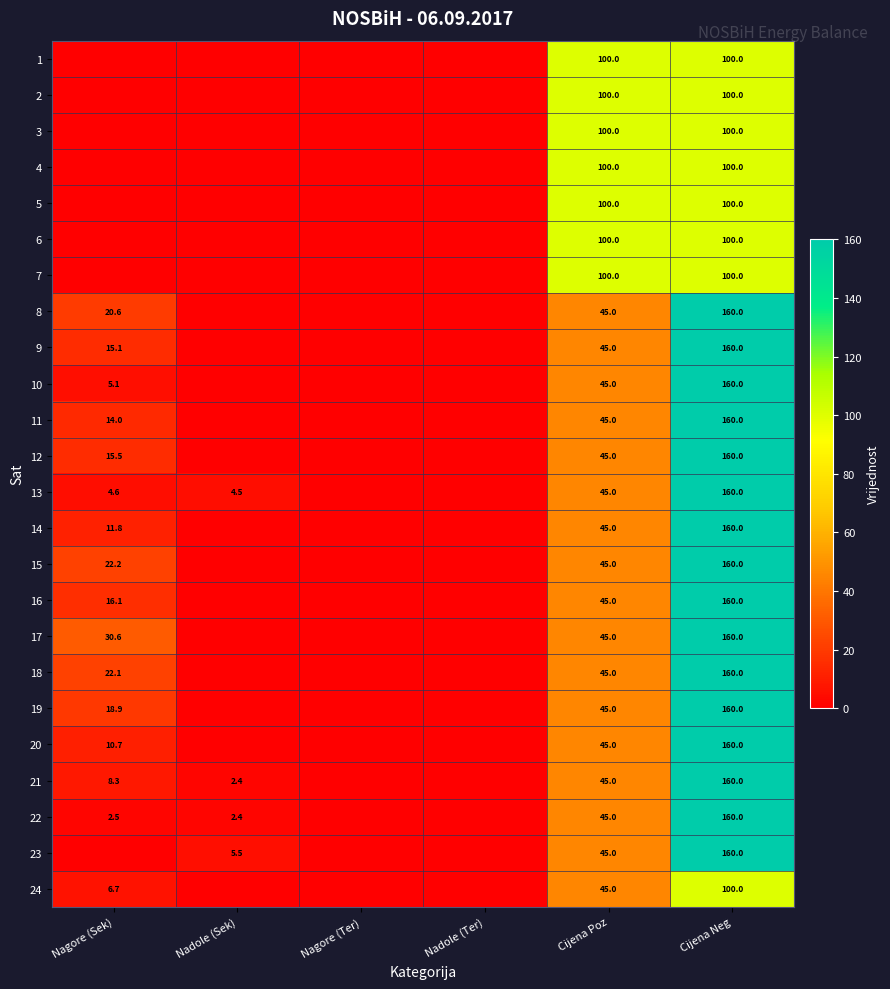

What is the spread (max minus min) of values at Nadole (Sek)?

5.5